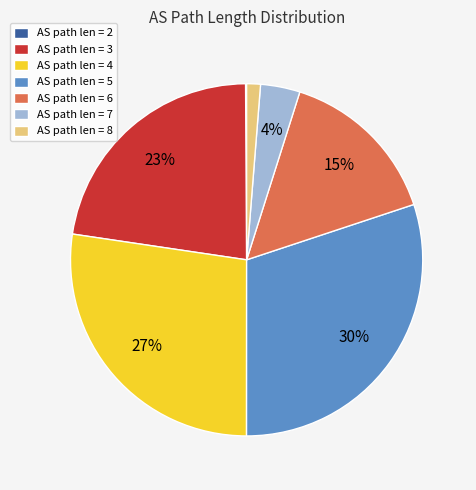

What percentage is the AS path len = 8 slice, to the nearest percent?

1%